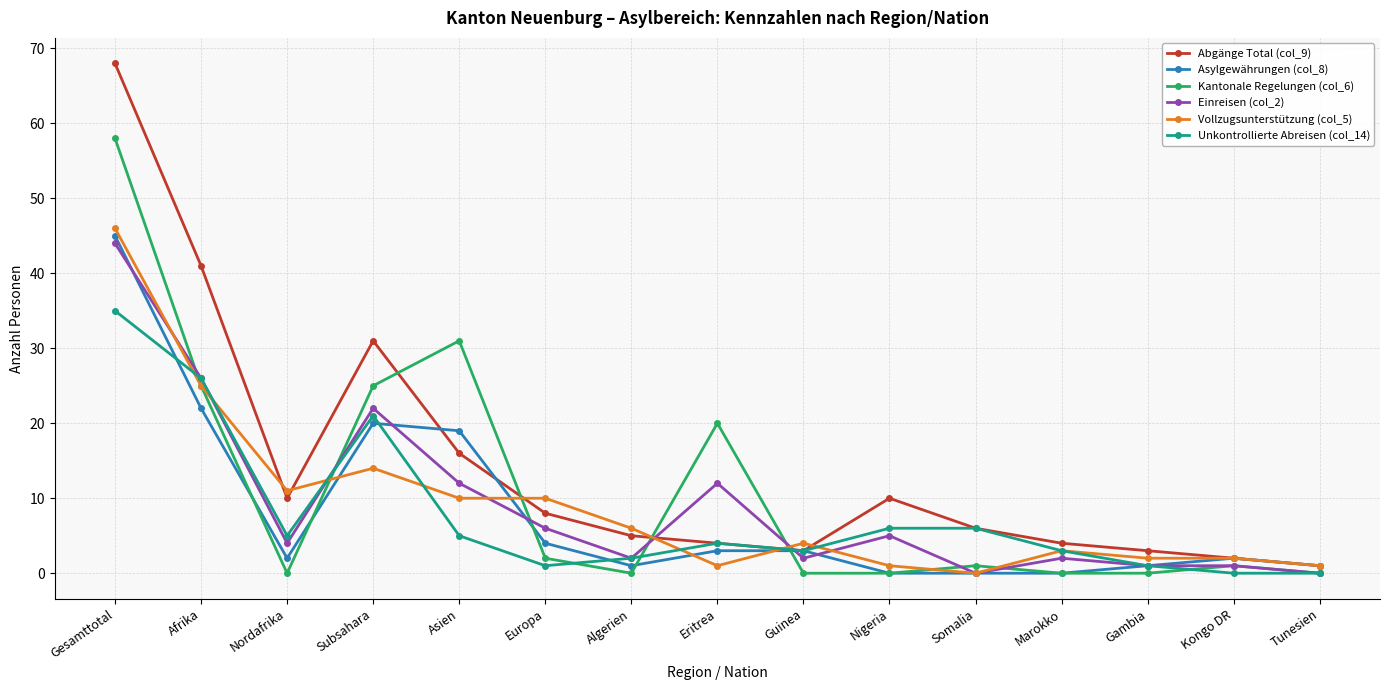

How many data points does each series have?

15